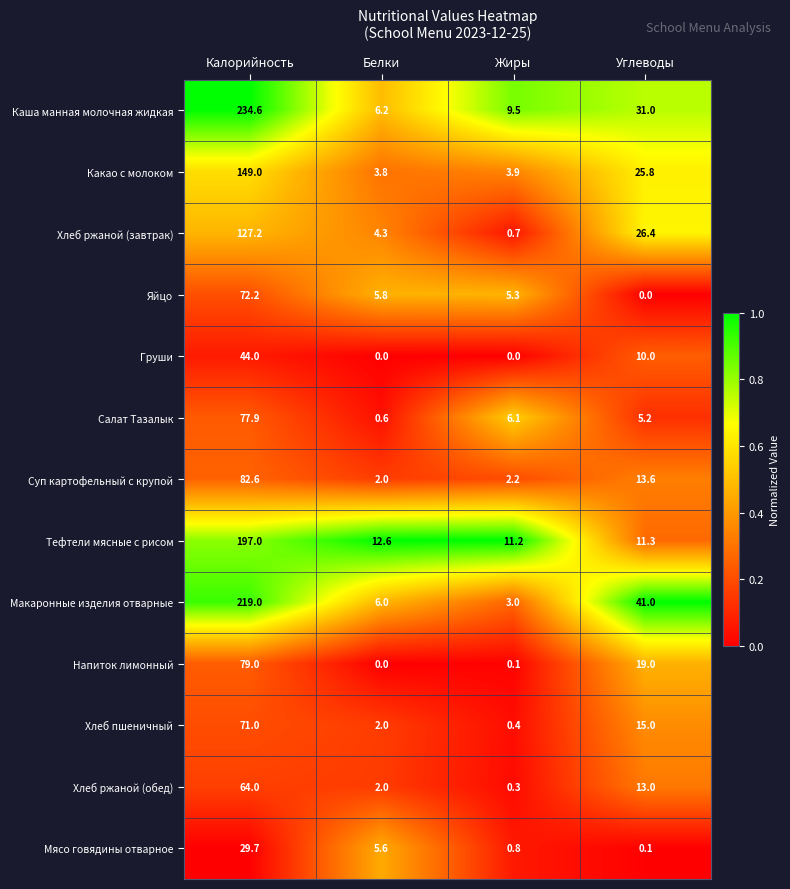

What is the spread (max minus min) of values at Углеводы?

41.0